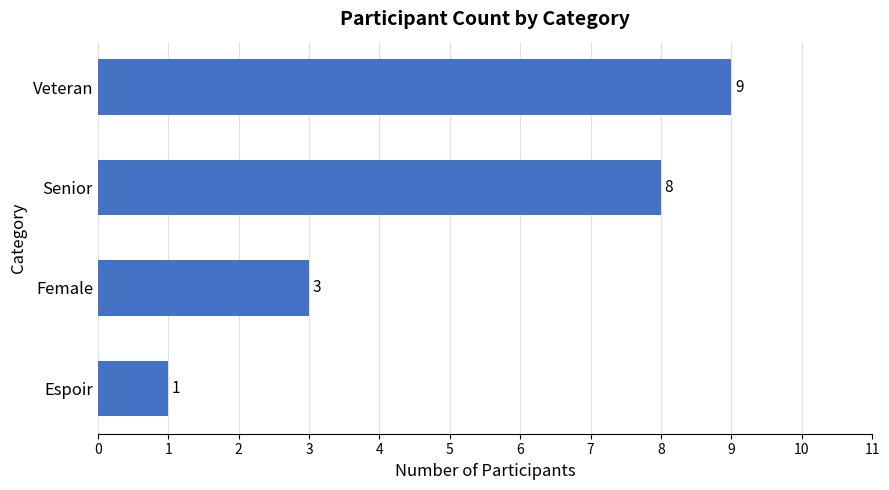

What is the difference between the second highest and minimum values?

7